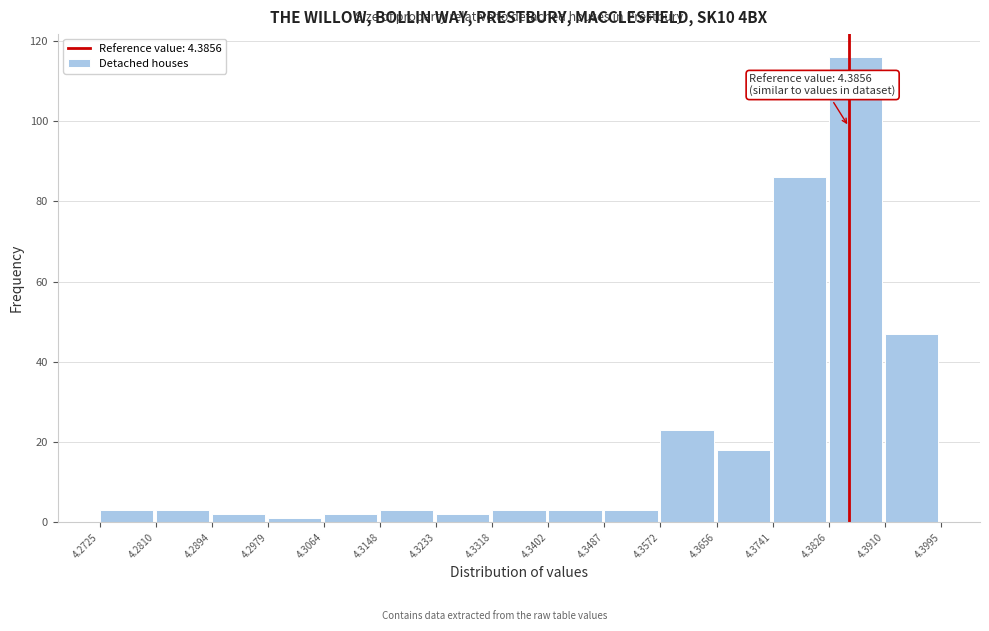

Over which range of the x-axis is the bar tallest?

4.3826 to 4.3910